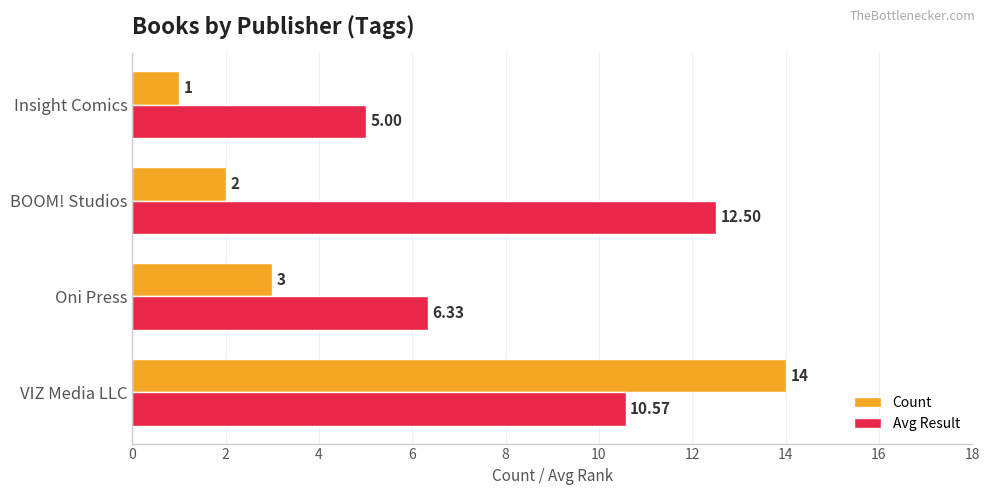

Which series has the largest total across all categories?

Avg Result